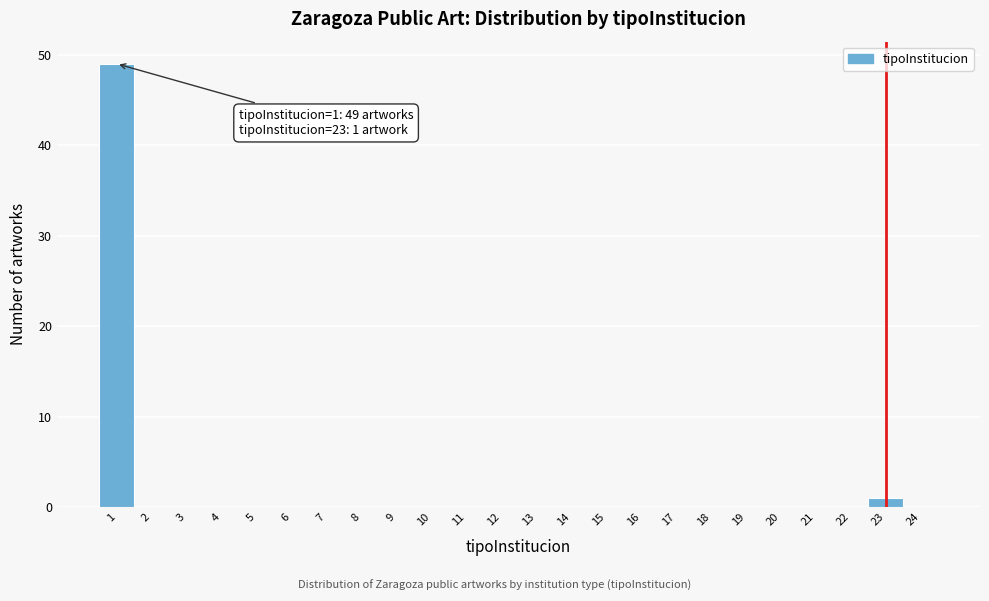

Reading right to left, transcribe all the data shown in this chart.

24=0	23=1	22=0	21=0	20=0	19=0	18=0	17=0	16=0	15=0	14=0	13=0	12=0	11=0	10=0	9=0	8=0	7=0	6=0	5=0	4=0	3=0	2=0	1=49